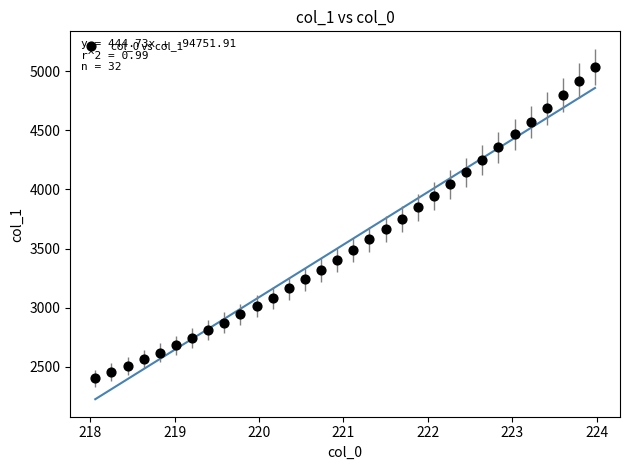

What is the range of Y values (max minus min)?

2637.3